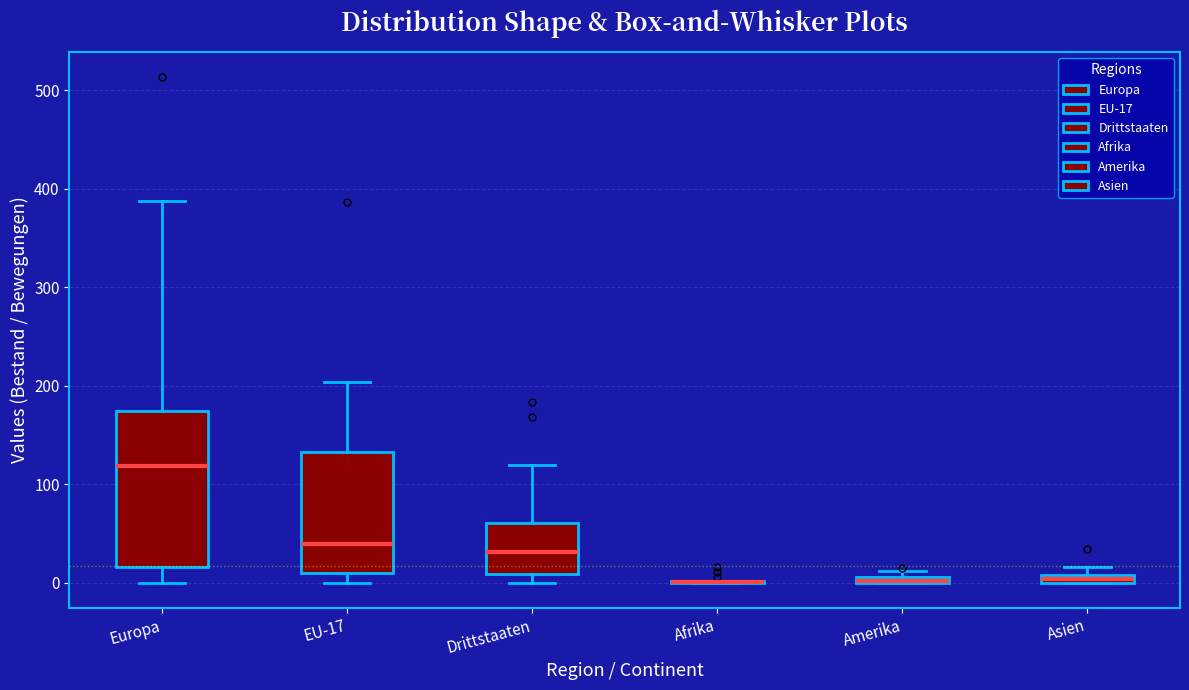

Where does the median line of the box for Drittstaaten sit on the y-axis? The values are not printed on the chart, so give them approximately, as read against the axis.

30